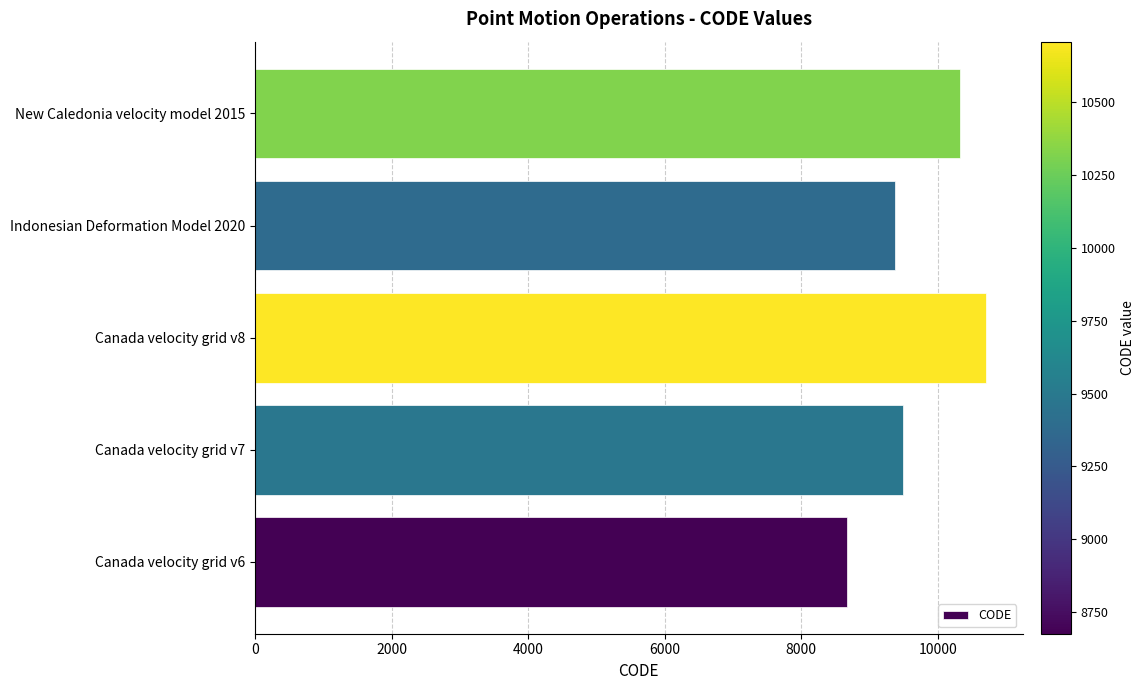

What is the change in value from Canada velocity grid v7 to Canada velocity grid v8?

+1224